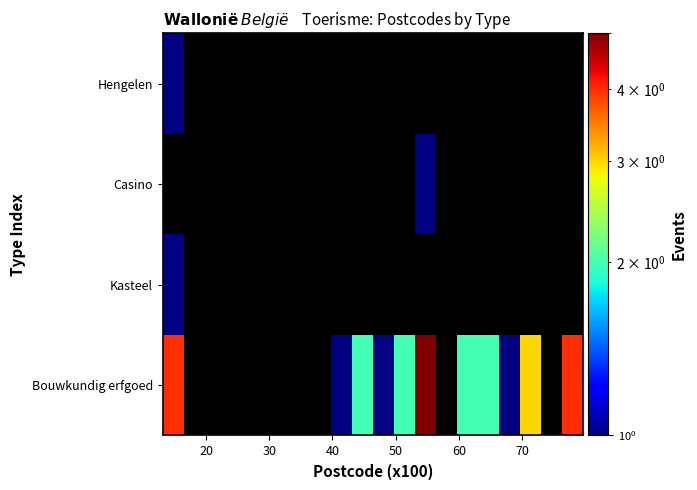

What is the lowest value of the Kasteel series?

1.0